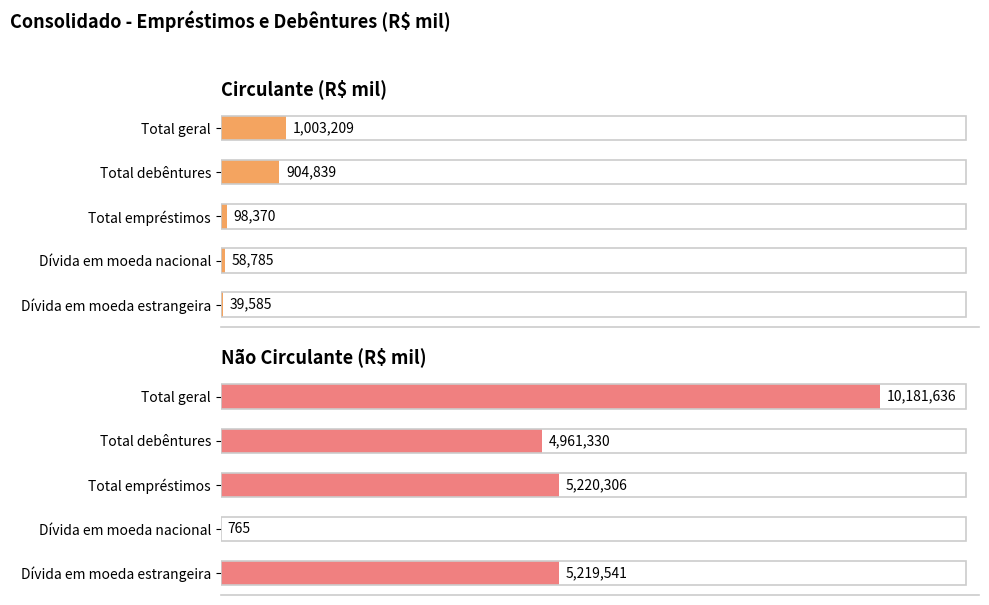

At how many categories does at least one series exceed 5295694?

1